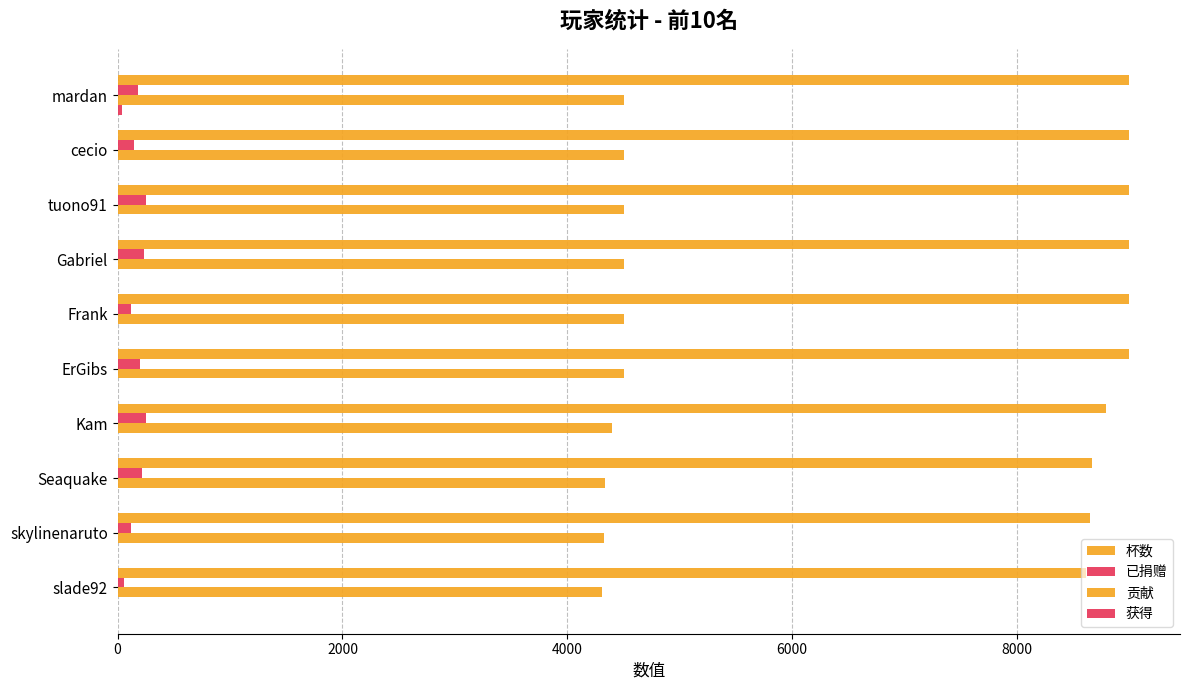

Which series has the largest total across all categories?

杯数